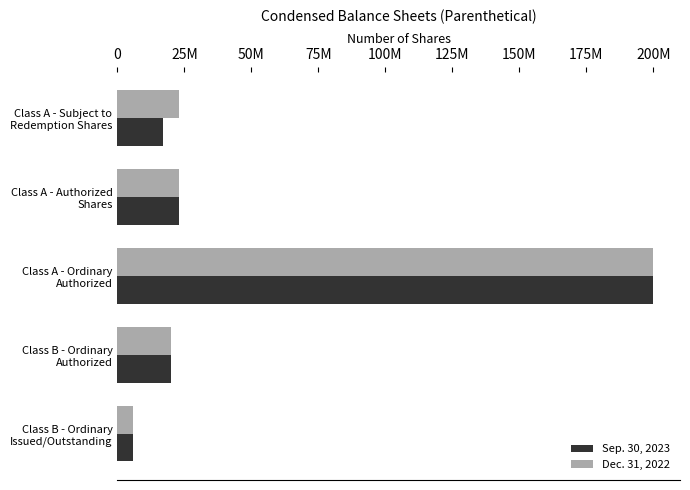

What are all the series names shown in the legend?

Sep. 30, 2023, Dec. 31, 2022